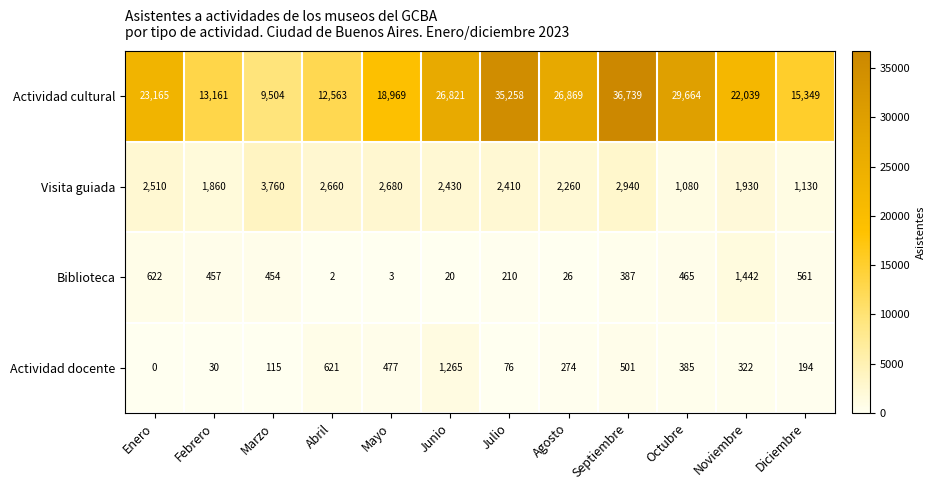

At Noviembre, list the series in order from smallest to largest.

Actividad docente, Biblioteca, Visita guiada, Actividad cultural